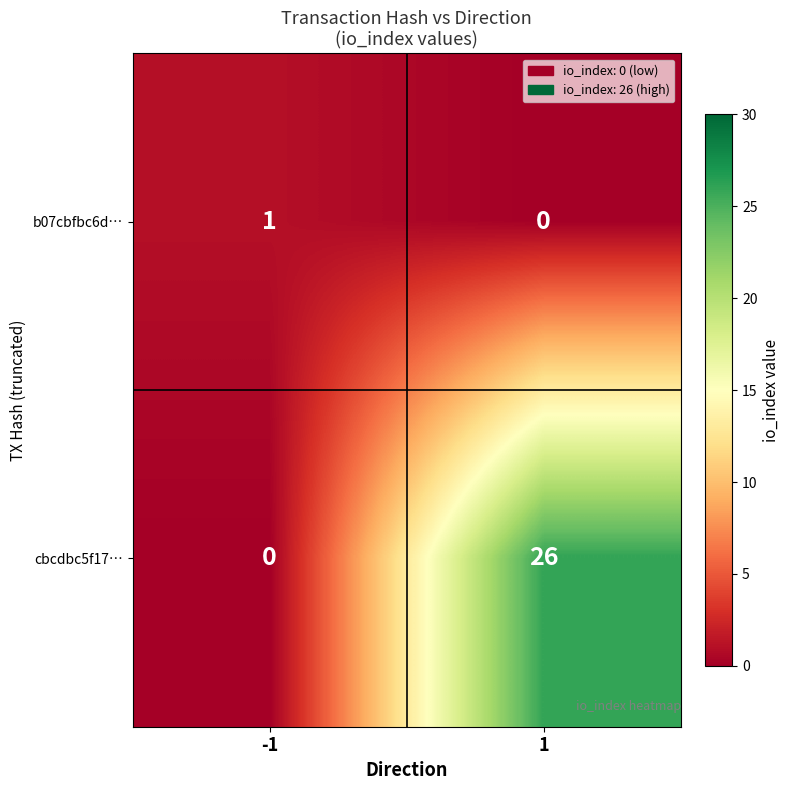

True or false: b07cbfbc6d… has a value of 1 at -1.

True